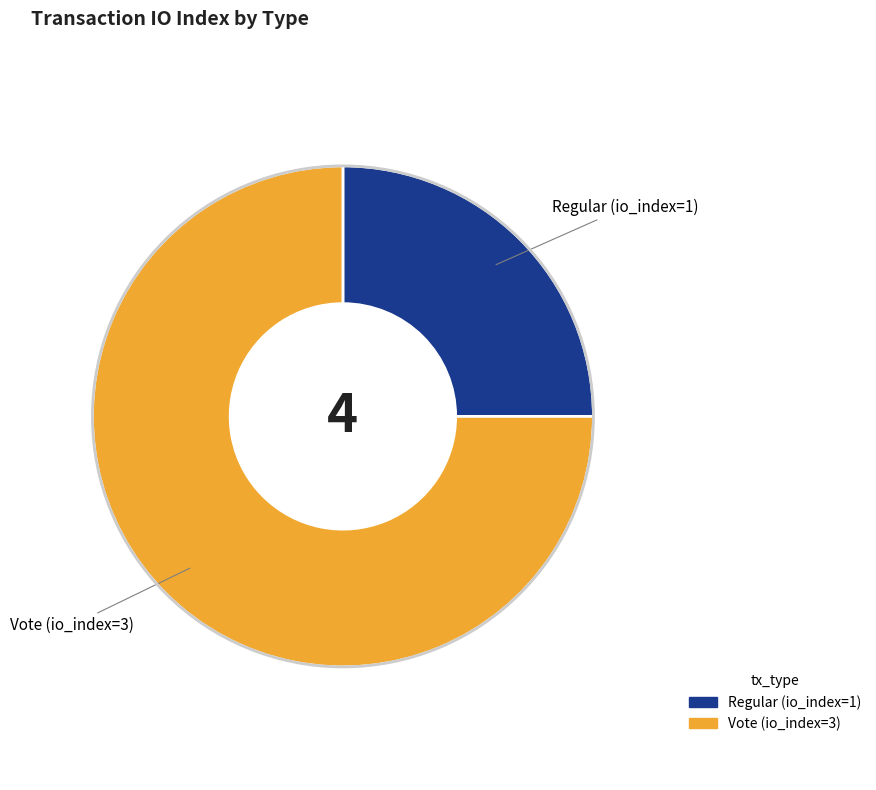

Do Regular (io_index=1) and Vote (io_index=3) together represent more than half of the pie?

Yes